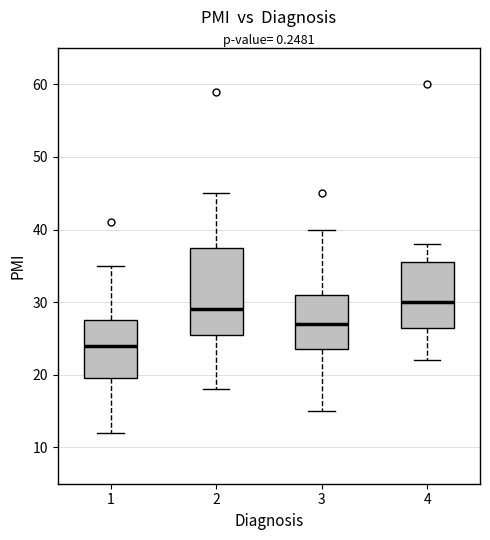

Reading left to right, read every box against the y-axis: the position of its median line, the range the box covers, and the ends of its whiskers. The values are not printed on the chart, so give them approximately, as read against the axis.

1: median 24, box 20 to 28, whiskers 12 to 35
2: median 29, box 26 to 38, whiskers 18 to 45
3: median 27, box 24 to 31, whiskers 15 to 40
4: median 30, box 27 to 36, whiskers 22 to 38